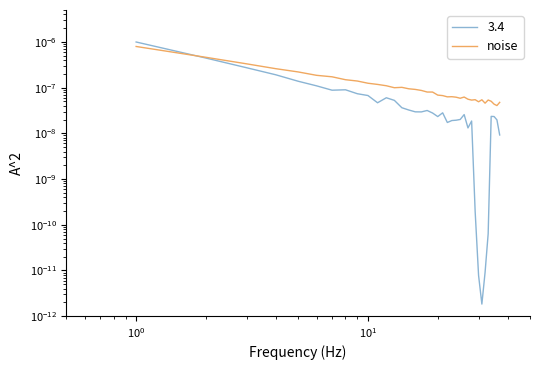

How many interior local valleys (lower than both neighbors) does the data have?

7